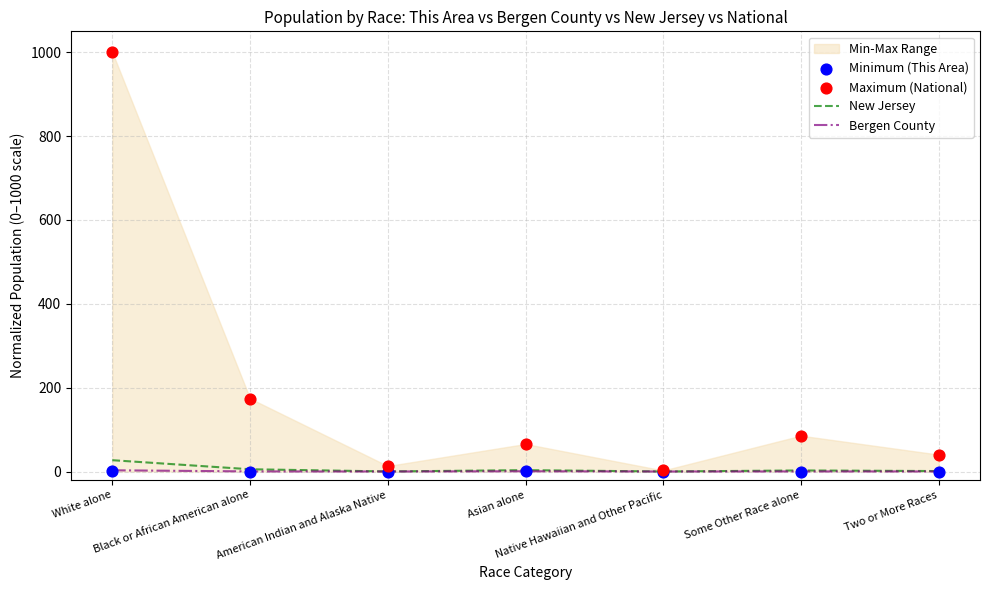

Which series contains the lowest Y value?

Minimum (This Area)